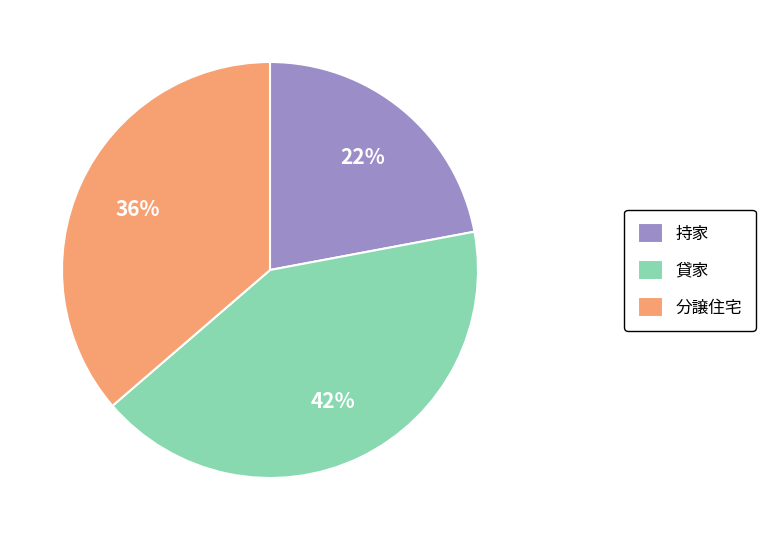

What percentage is the 分譲住宅 slice, to the nearest percent?

36%